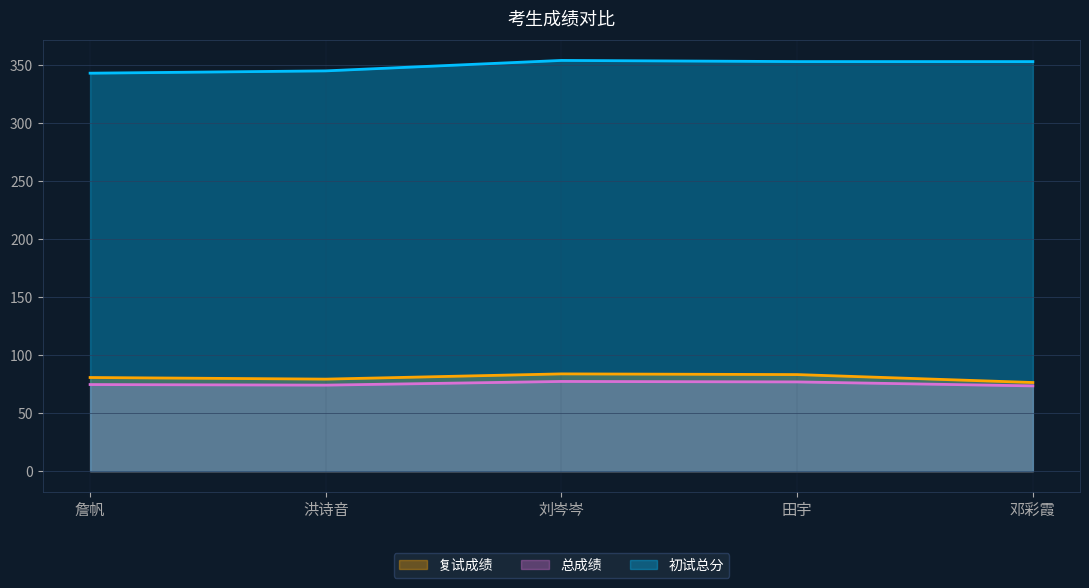

What value does the 总成绩 series have at 洪诗音?

74.2